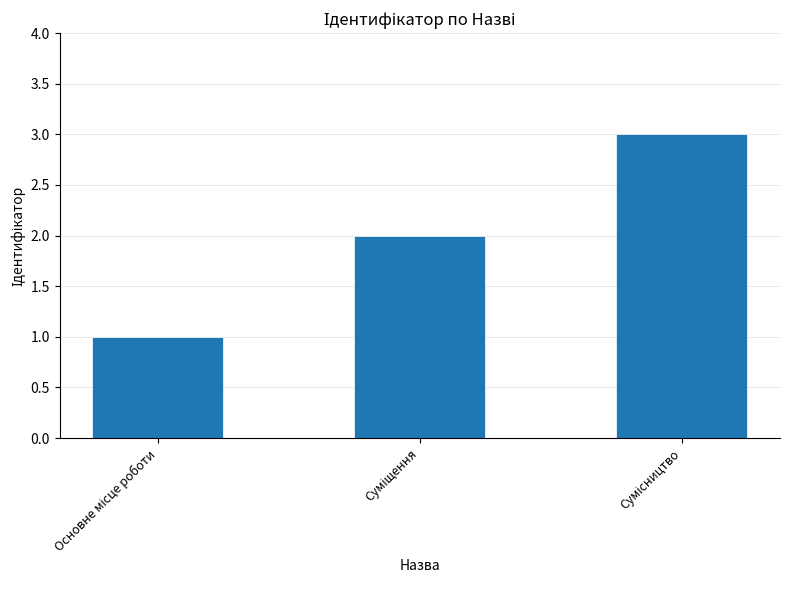

What is the maximum value shown in the chart?

3